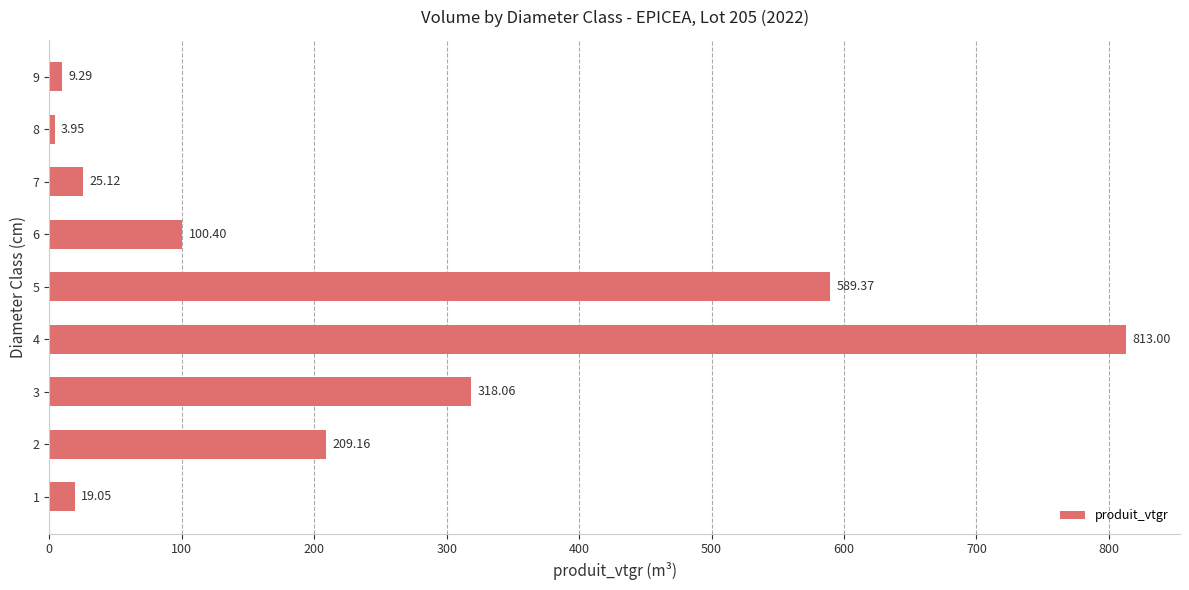

What is the change in value from 1 to 7?

+6.1